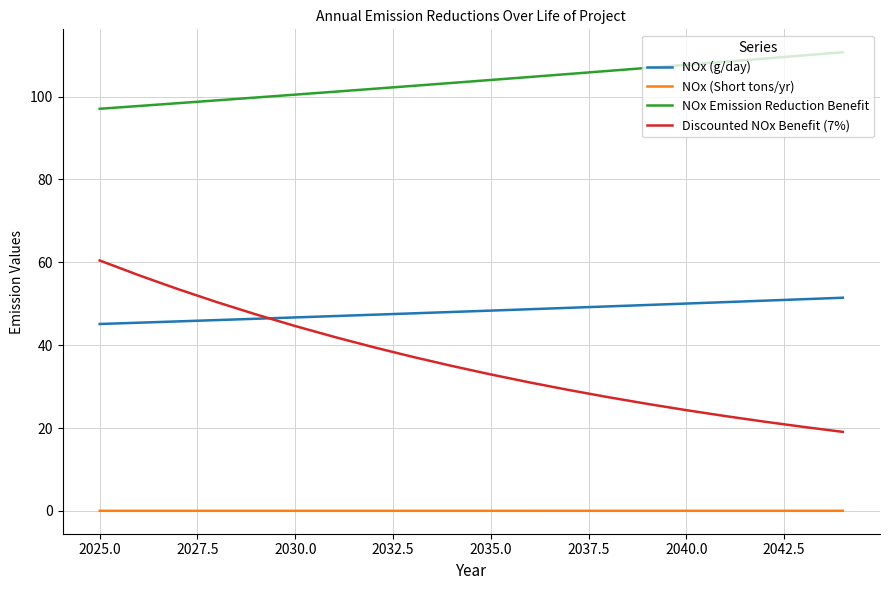

Is this an area chart (filled region under the line)?

No